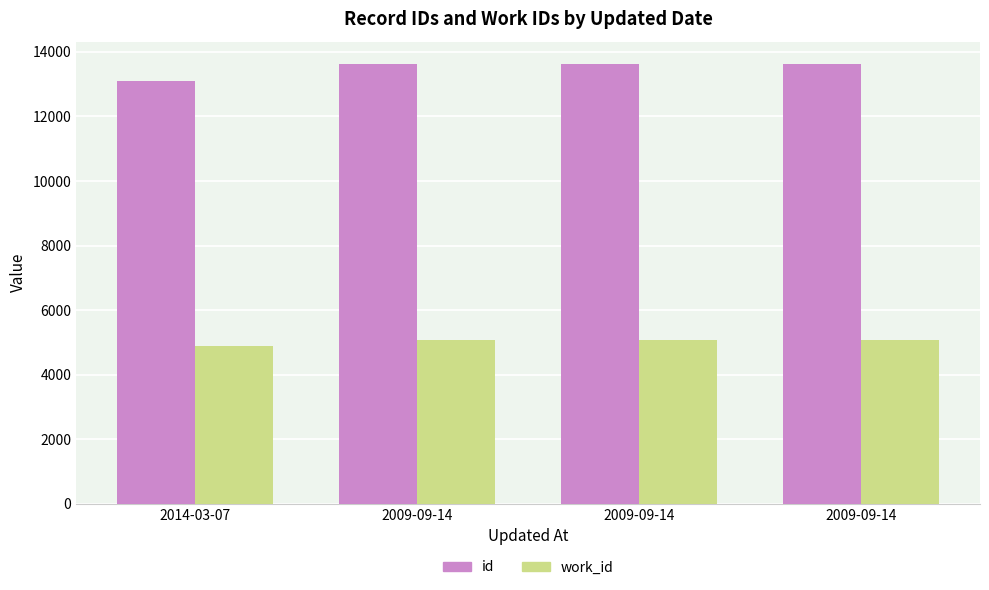

Rank the series by their maximum value, from lowest to highest.

work_id, id